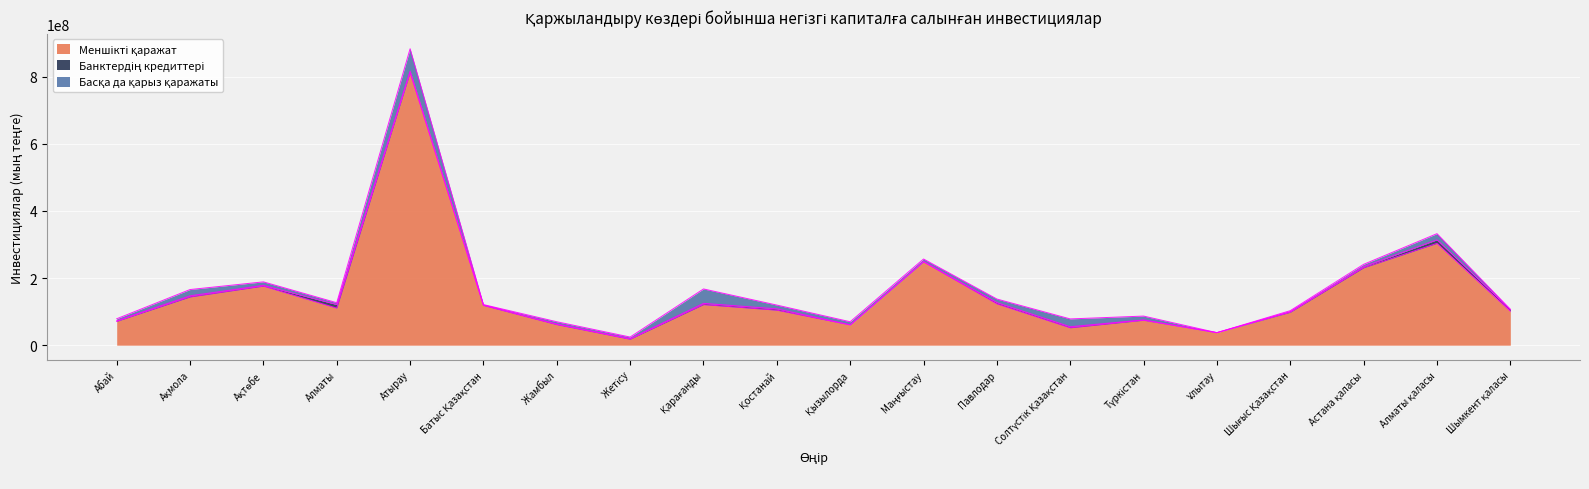

Read the Банктердің кредиттері value at Жетісу, to the nearest 10.

1756190